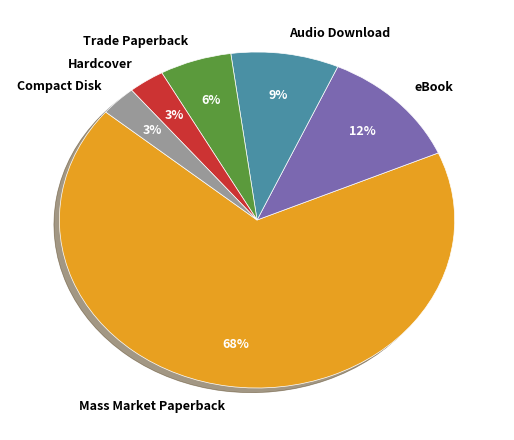

Between Trade Paperback and Mass Market Paperback, which is larger?

Mass Market Paperback